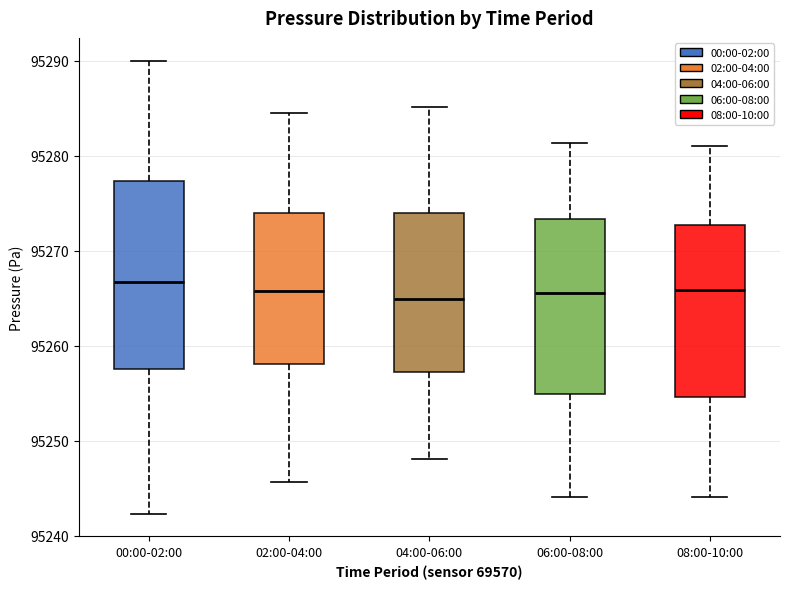

Reading left to right, transcribe this box plot: for each box, give where its median line is, the range the box spans, and where its two whiskers end, as read against the y-axis. The values are not printed on the chart, so give them approximately, as read against the axis.

00:00-02:00: median 95267, box 95258 to 95277, whiskers 95242 to 95290
02:00-04:00: median 95266, box 95258 to 95274, whiskers 95246 to 95285
04:00-06:00: median 95265, box 95257 to 95274, whiskers 95248 to 95285
06:00-08:00: median 95266, box 95255 to 95273, whiskers 95244 to 95281
08:00-10:00: median 95266, box 95255 to 95273, whiskers 95244 to 95281